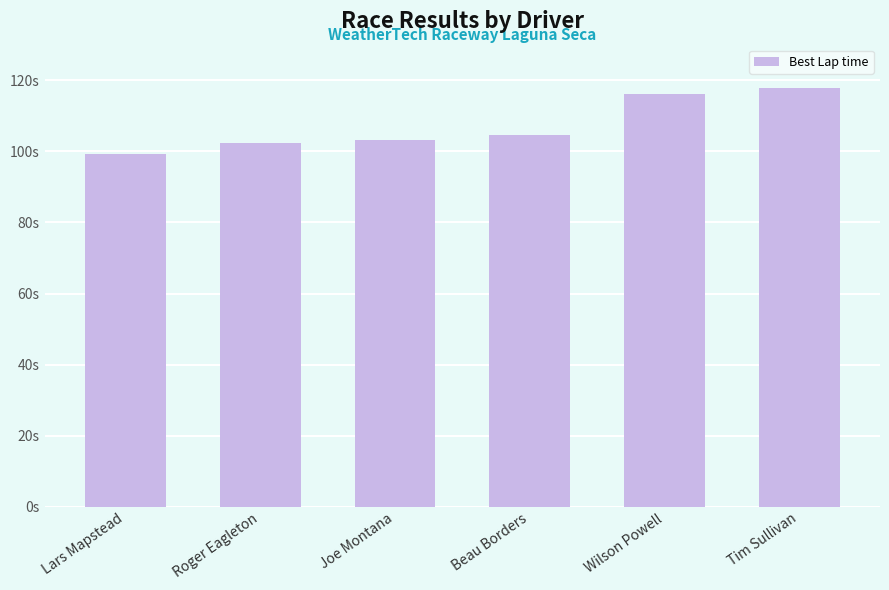

What is the label of the 4th bar from the right?

Joe Montana